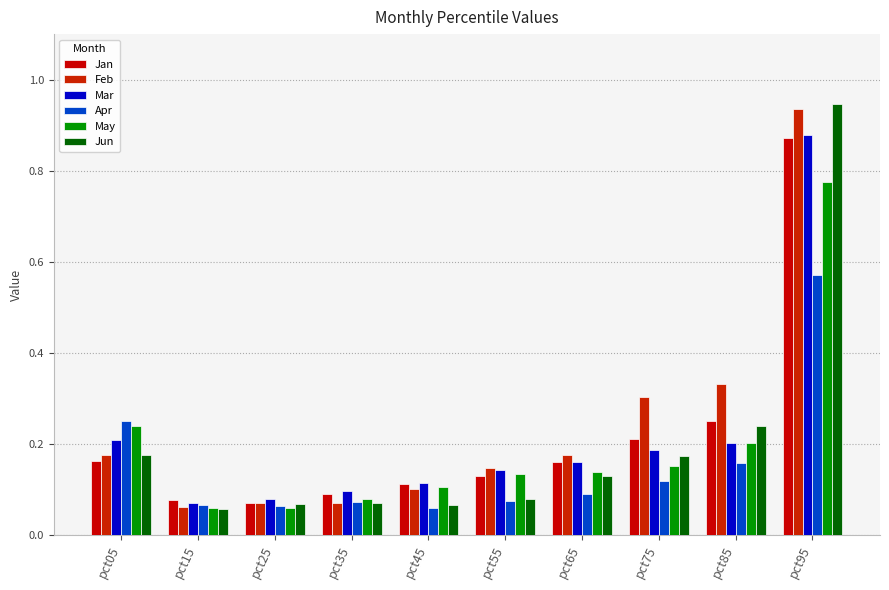

What is the average value of the Apr series?

0.2